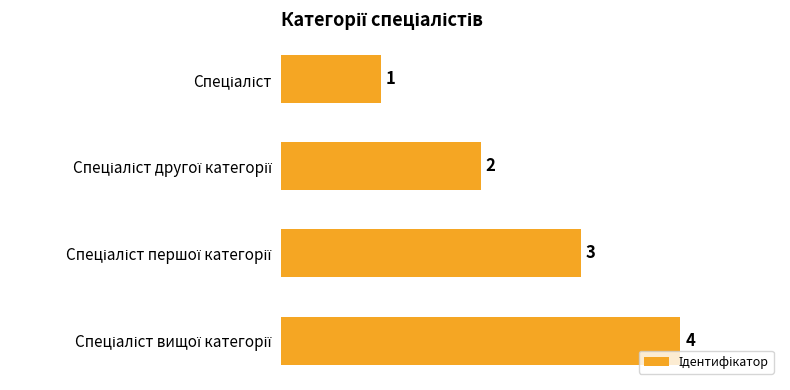

What is the value of the 4th bar from the top?

4